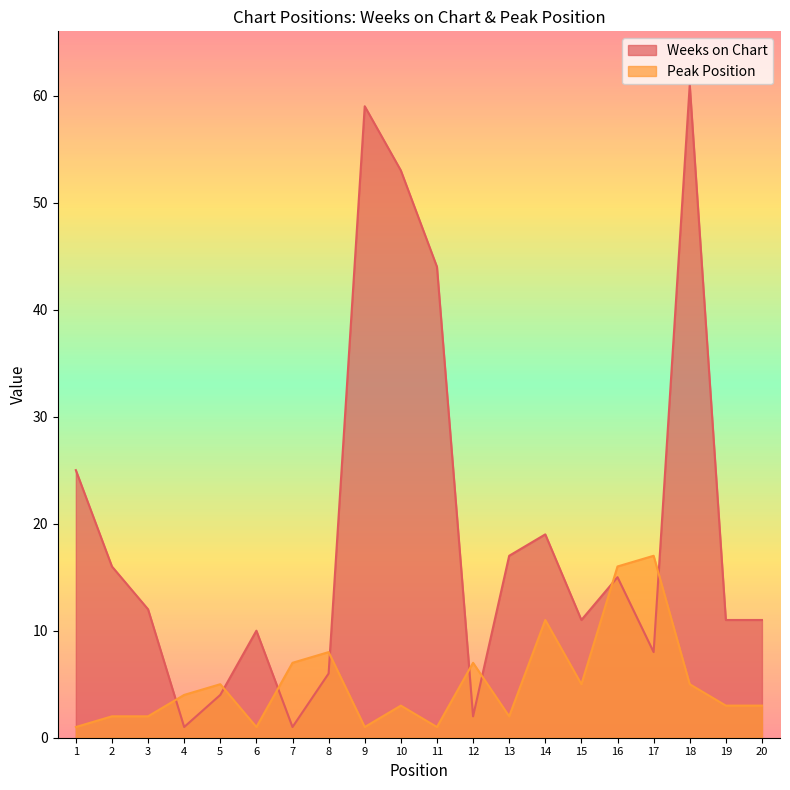

At how many categories does at least one series exceed 27?

4